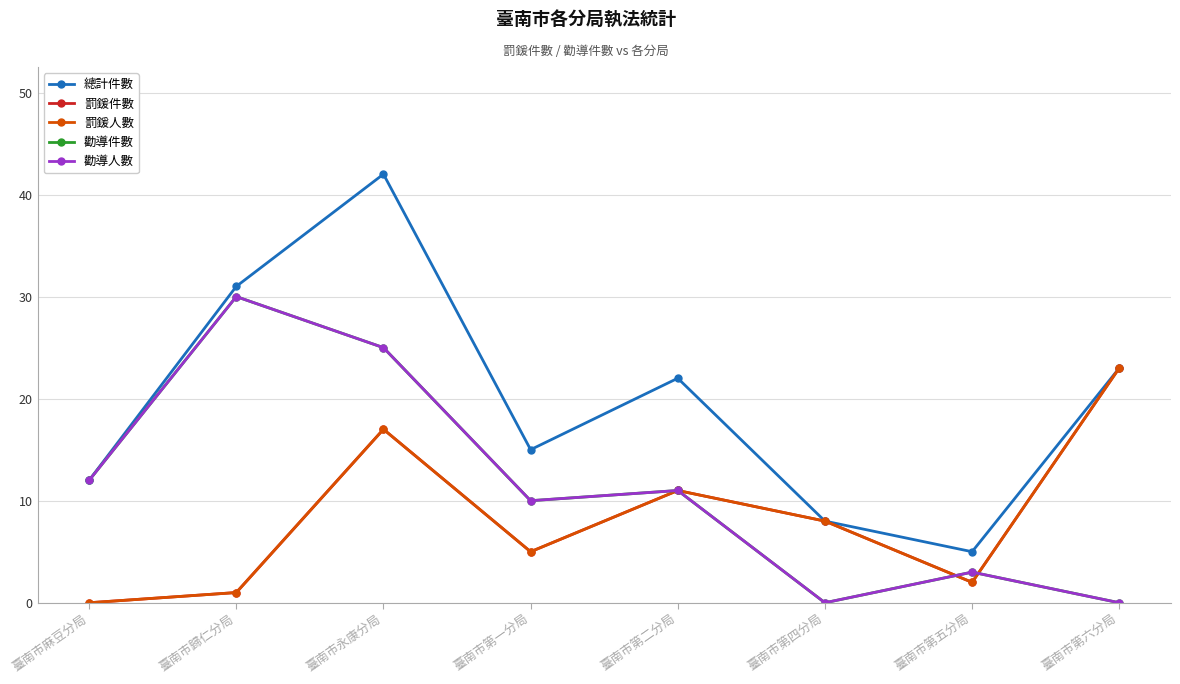

What is the label of the 8th point from the right?

臺南市麻豆分局